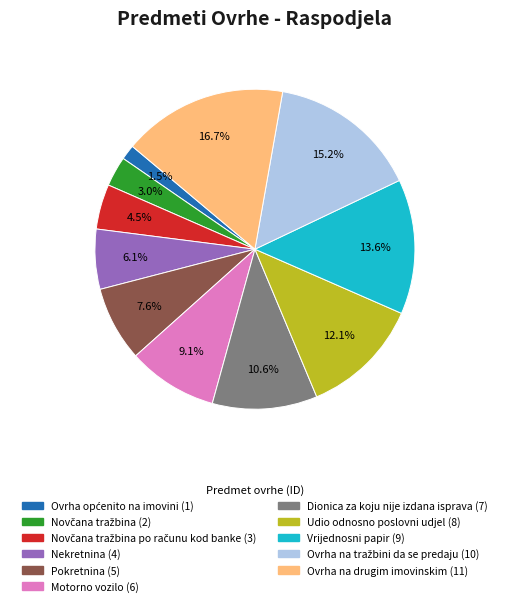

Does any single category account for the majority?

No